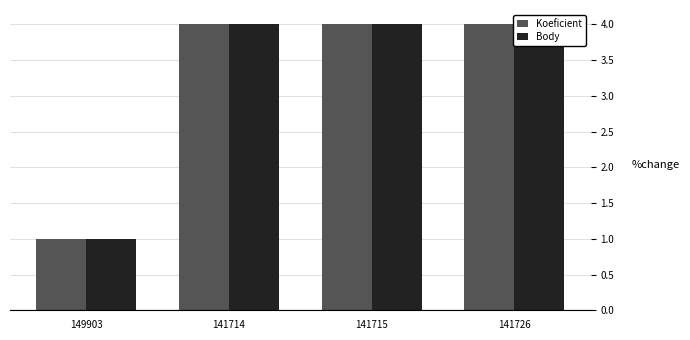

What are all the series names shown in the legend?

Koeficient, Body